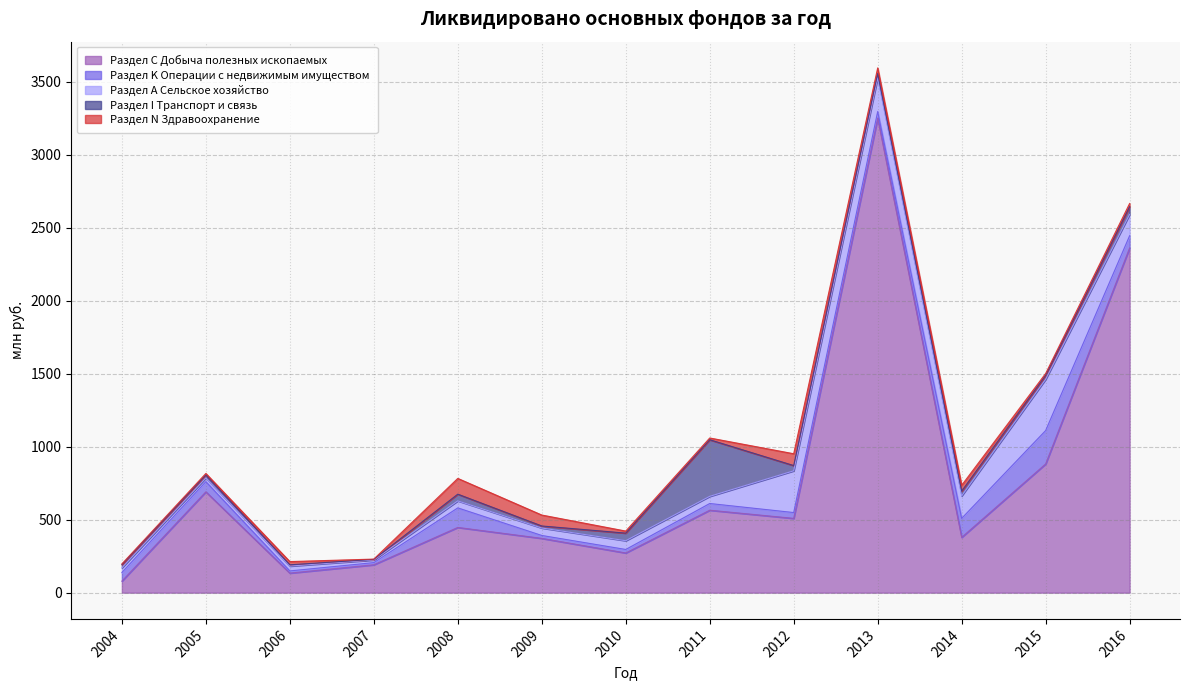

Reading right to left, list all the values displayed in this chart.

Раздел С Добыча полезных ископаемых: 2016=2362	2015=882	2014=379	2013=3252	2012=509	2011=565	2010=272	2009=372	2008=447	2007=191	2006=134	2005=691	2004=79
Раздел K Операции с недвижимым имуществом: 2016=84	2015=229	2014=130	2013=45	2012=40	2011=46	2010=24	2009=20	2008=134	2007=15	2006=15	2005=70	2004=59
Раздел А Сельское хозяйство: 2016=146	2015=351	2014=154	2013=231	2012=286	2011=49	2010=60	2009=51	2008=48	2007=18	2006=33	2005=25	2004=32
Раздел I Транспорт и связь: 2016=53	2015=27	2014=33	2013=29	2012=36	2011=388	2010=52	2009=14	2008=46	2007=4	2006=9	2005=21	2004=22
Раздел N Здравоохранение: 2016=22	2015=13	2014=40	2013=39	2012=81	2011=12	2010=14	2009=75	2008=108	2007=2	2006=22	2005=10	2004=5